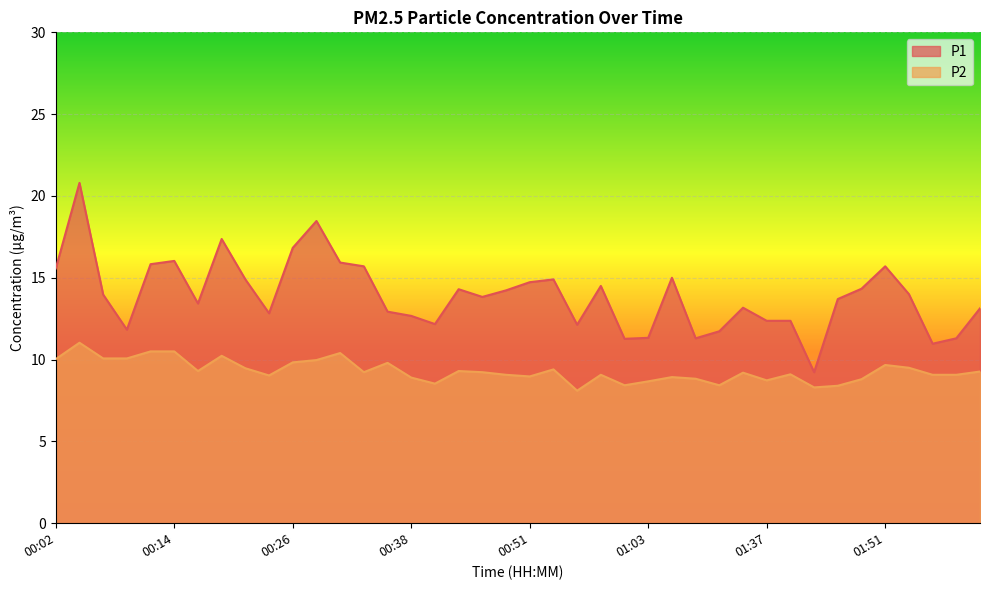

What position from the right is 00:33?

27